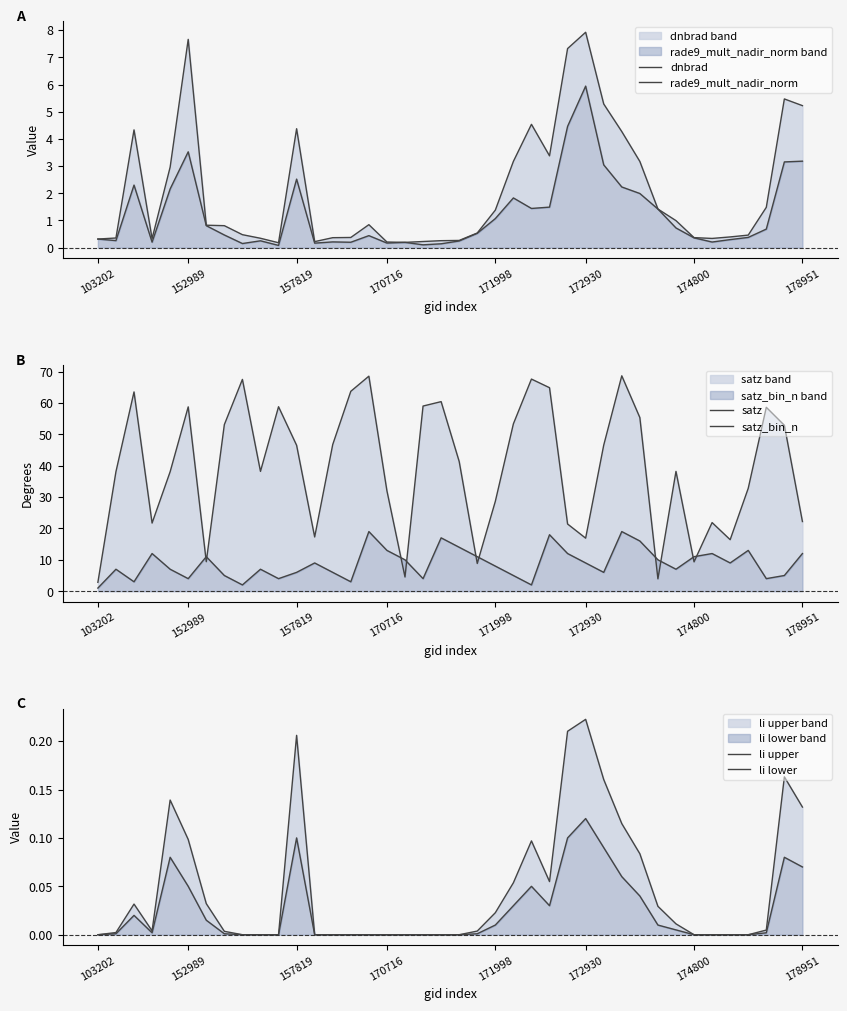

Which series has the largest total across all categories?

satz